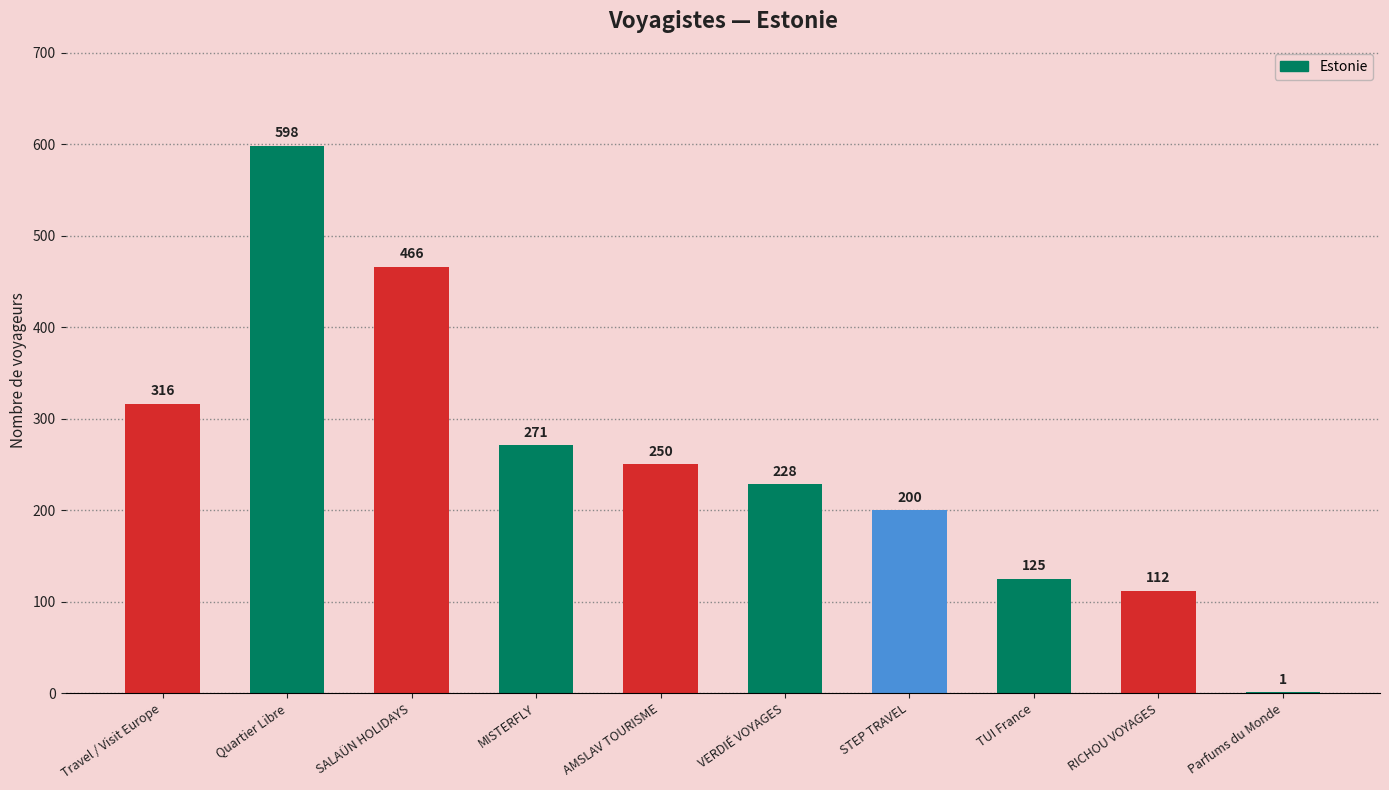

What is the sum of the values at SALAÜN HOLIDAYS and Travel / Visit Europe?

782